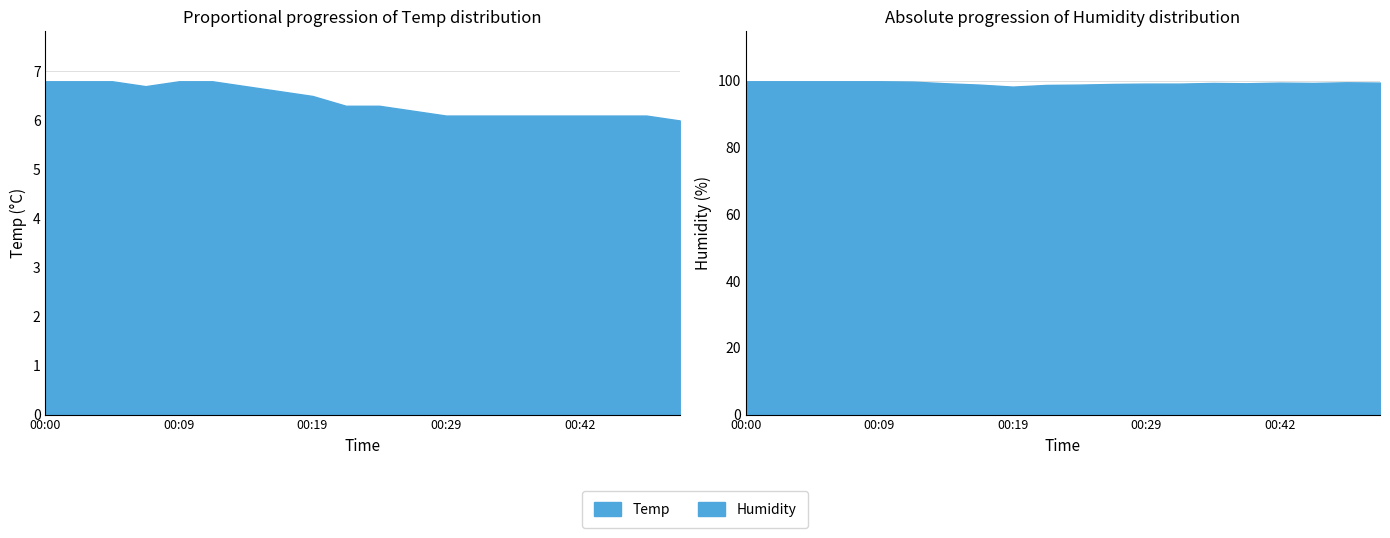

What is the sum of all Temp values?

128.0